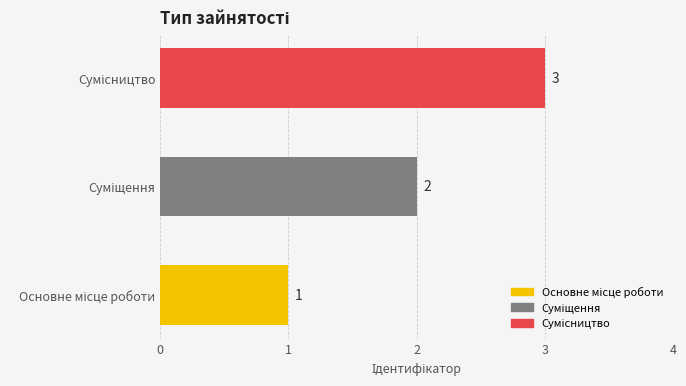

What is the greatest value displayed?

3